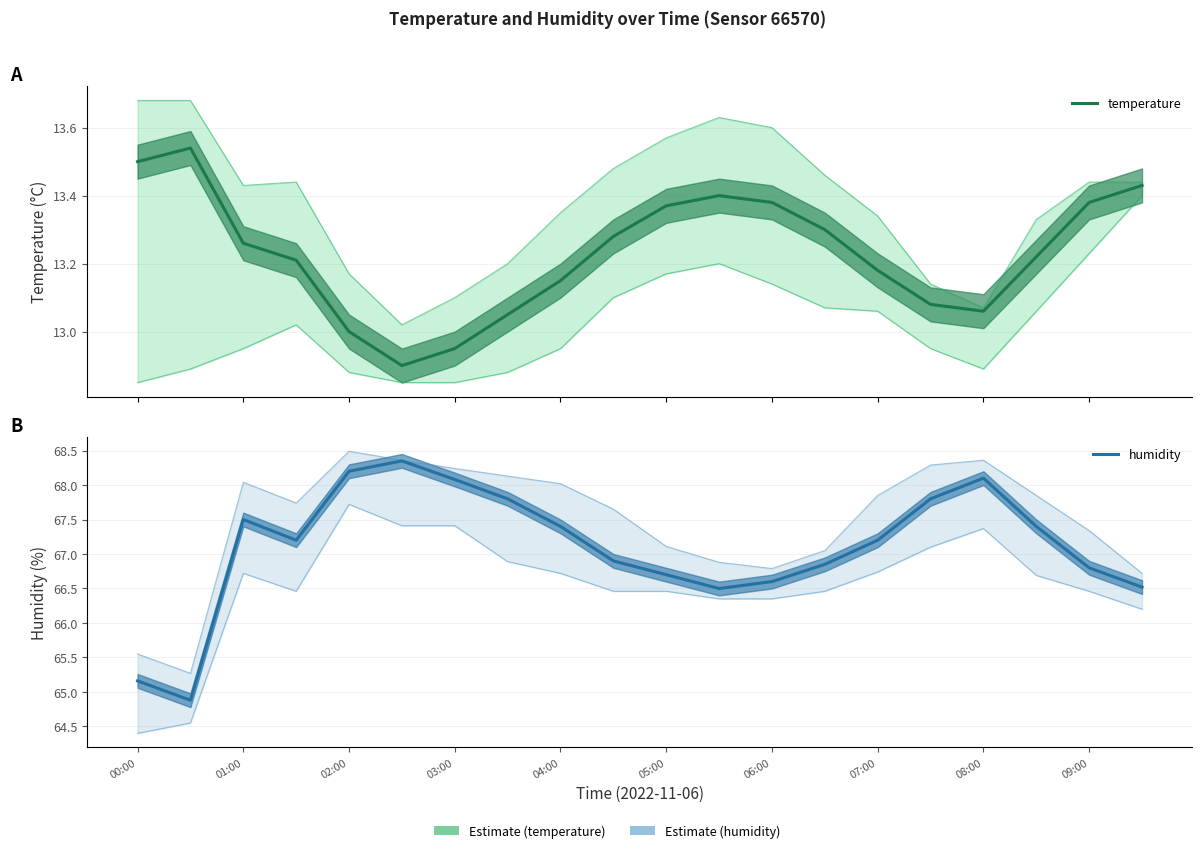

The value of humidity at 09:00 is 113.3. True or false?

False